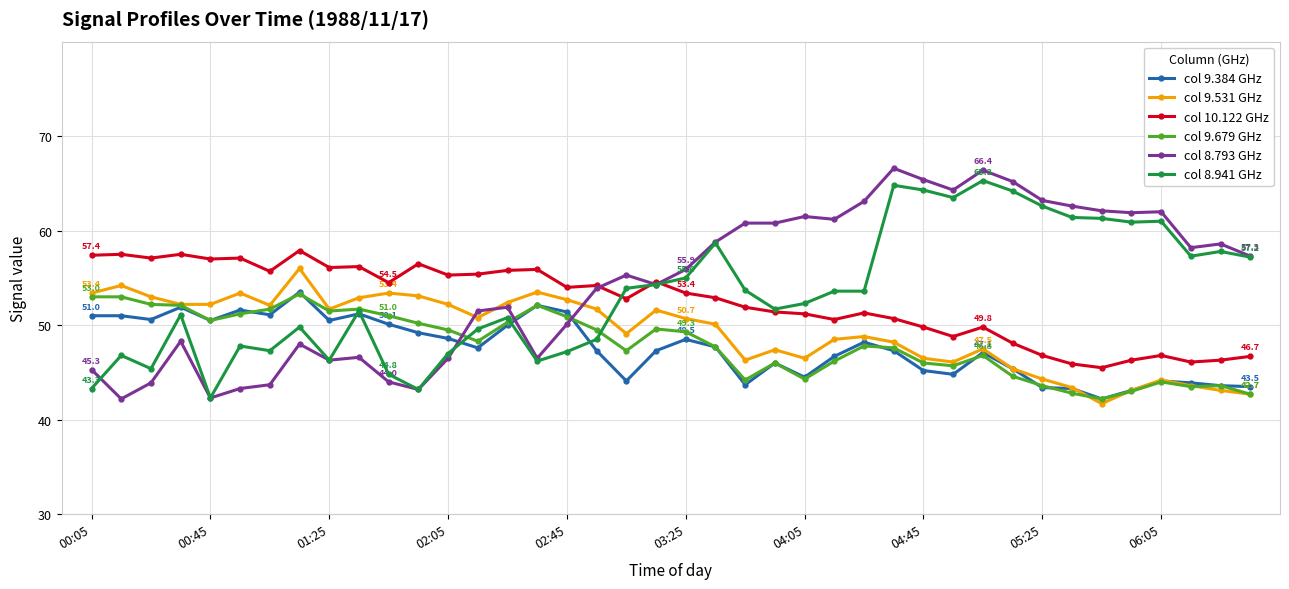

How many distinct data groups are displayed?

6